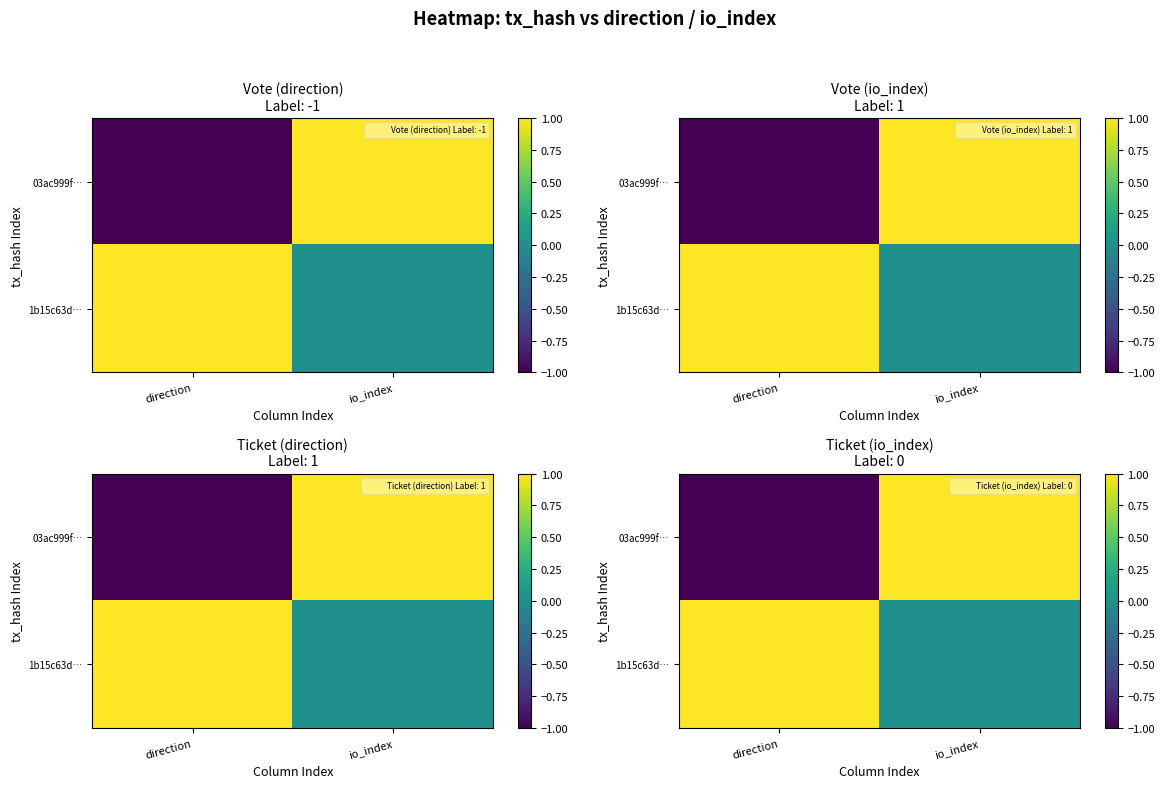

Rank the series at io_index from highest to lowest value.

03ac999f…, 1b15c63d…